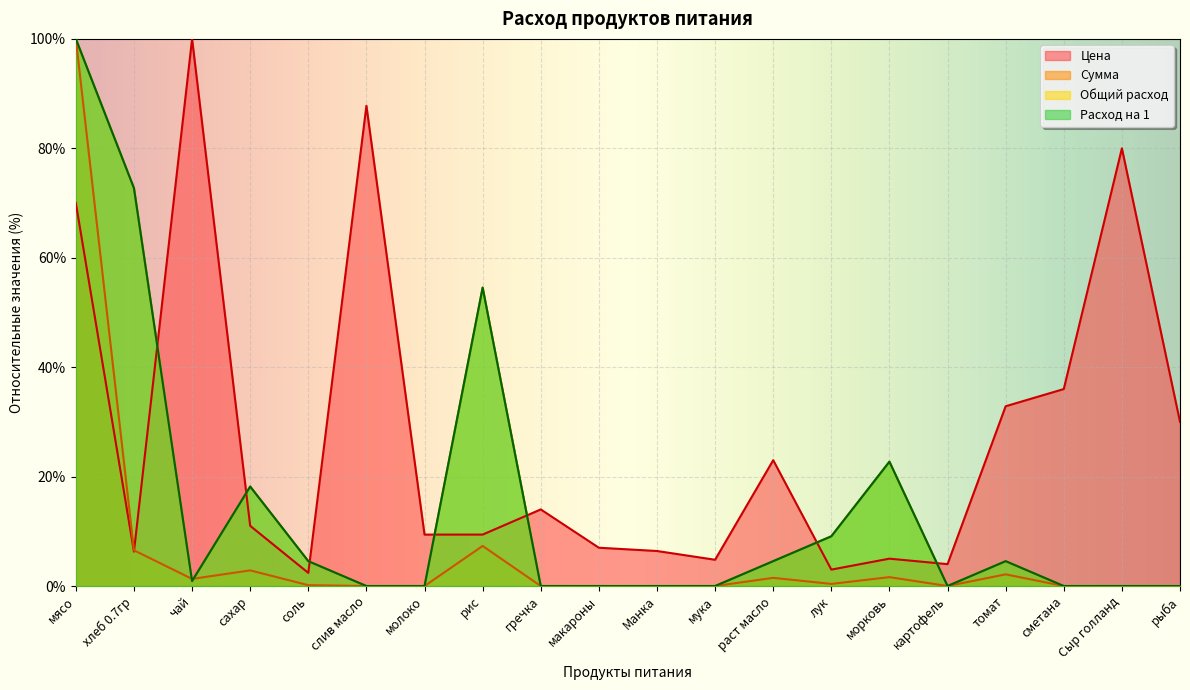

How many distinct data groups are displayed?

4